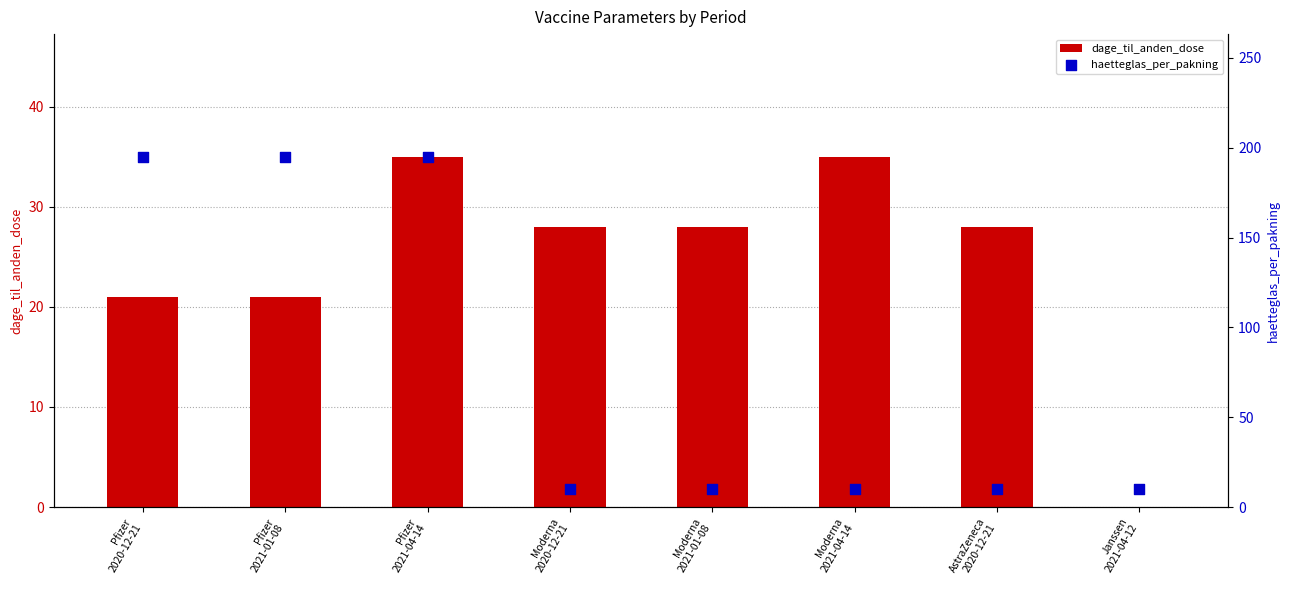

Which series contains the lowest Y value?

dage_til_anden_dose